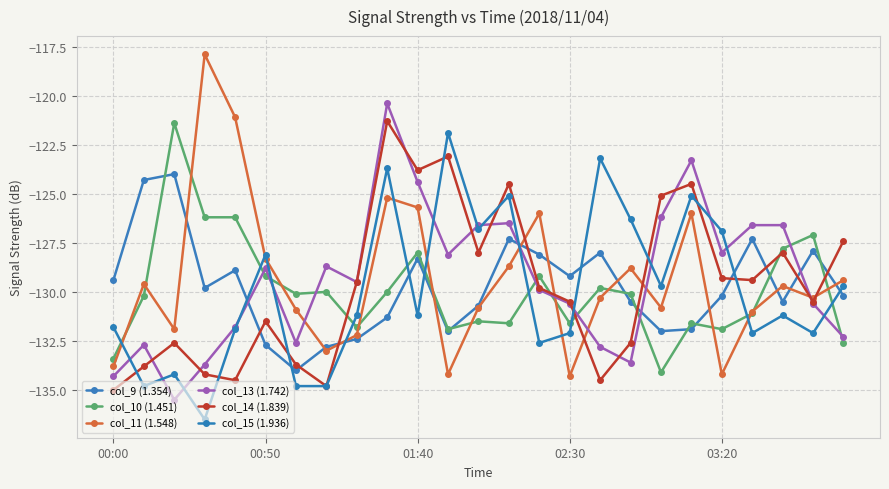

How many lines are shown in the chart?

6